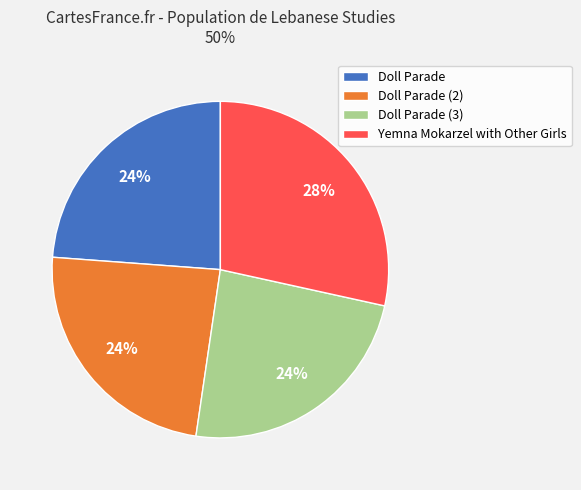

What is the ratio of the value at Doll Parade (3) to the value at Doll Parade (2)?

1.0